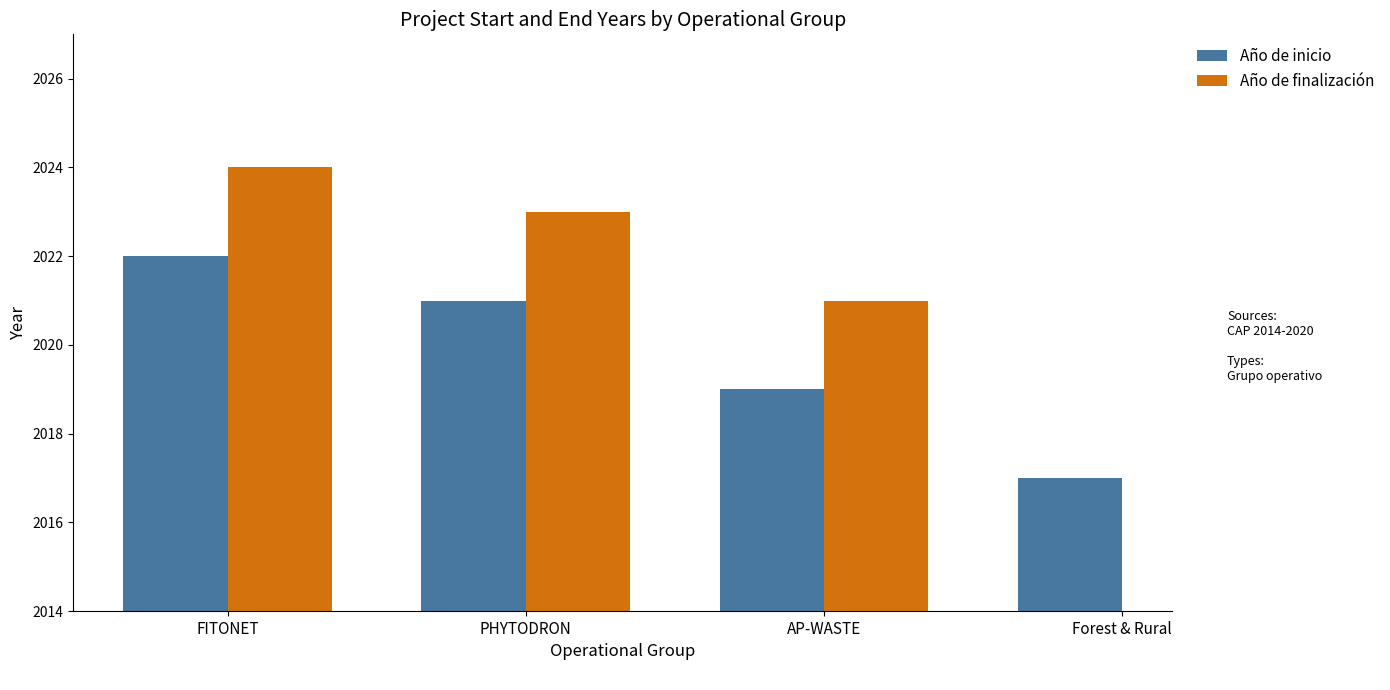

Where does the Año de inicio series first go above 2021?

FITONET